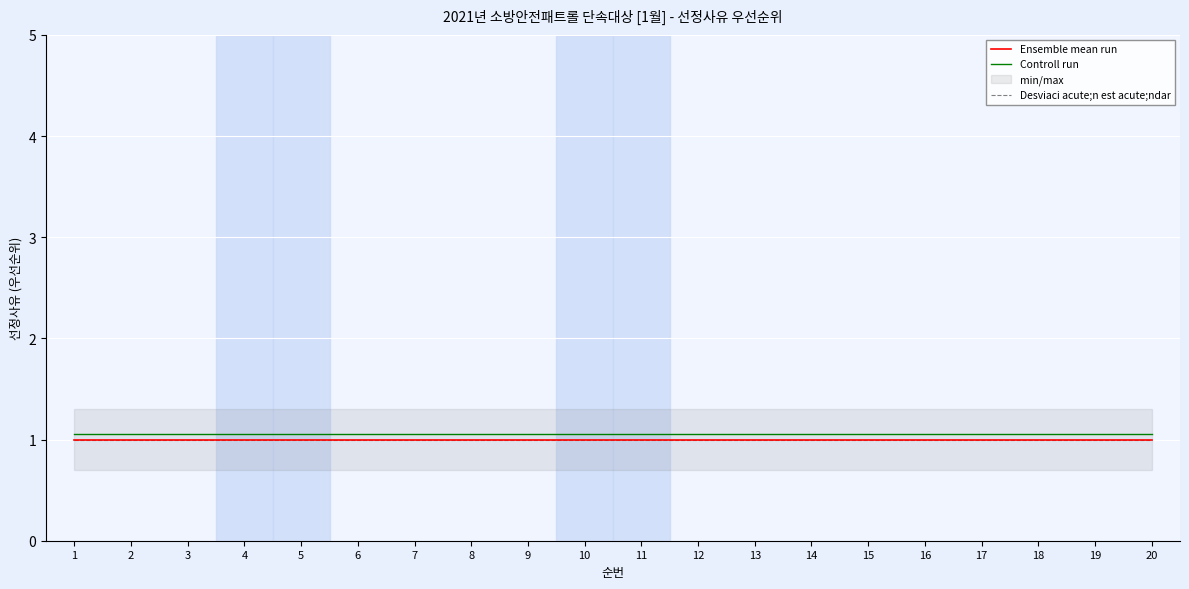

What is the smallest value displayed?

1.0